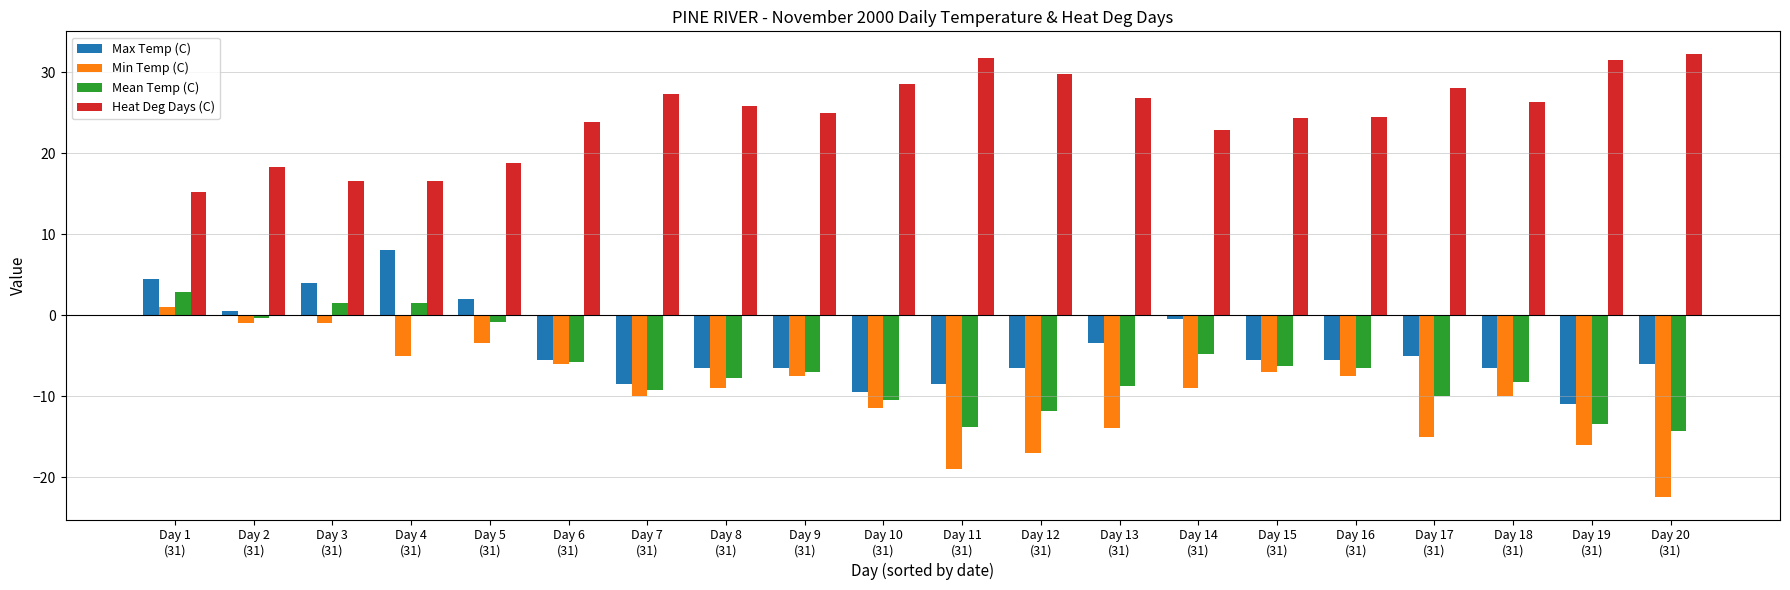

What is the label of the 12th bar from the left?

Day 12
(31)